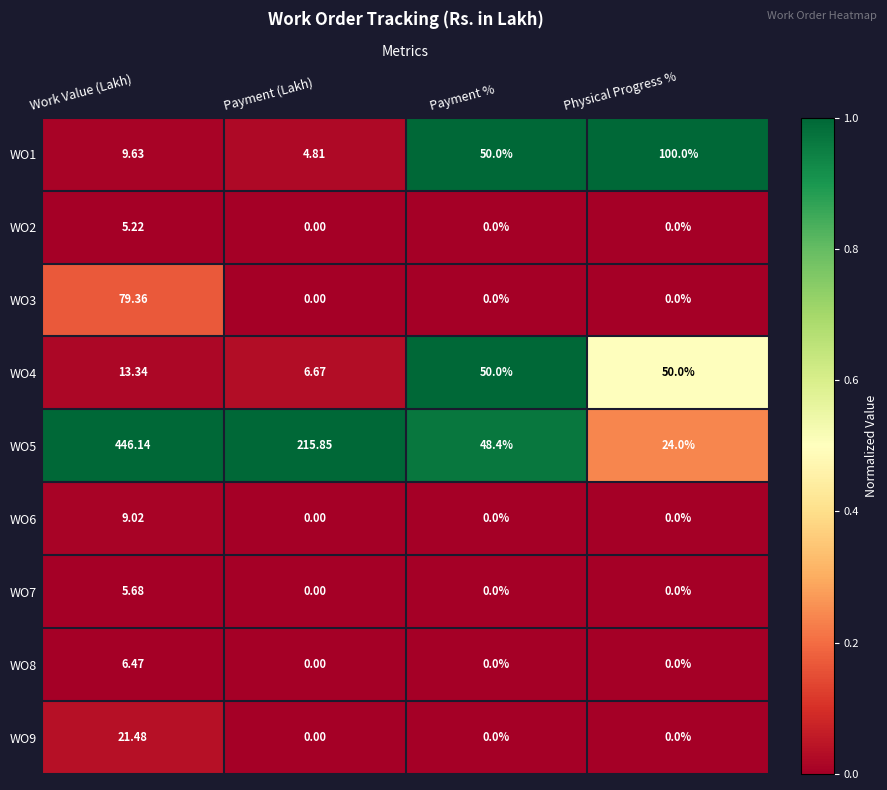

What is the total value across all series at Physical Progress %?

174.0